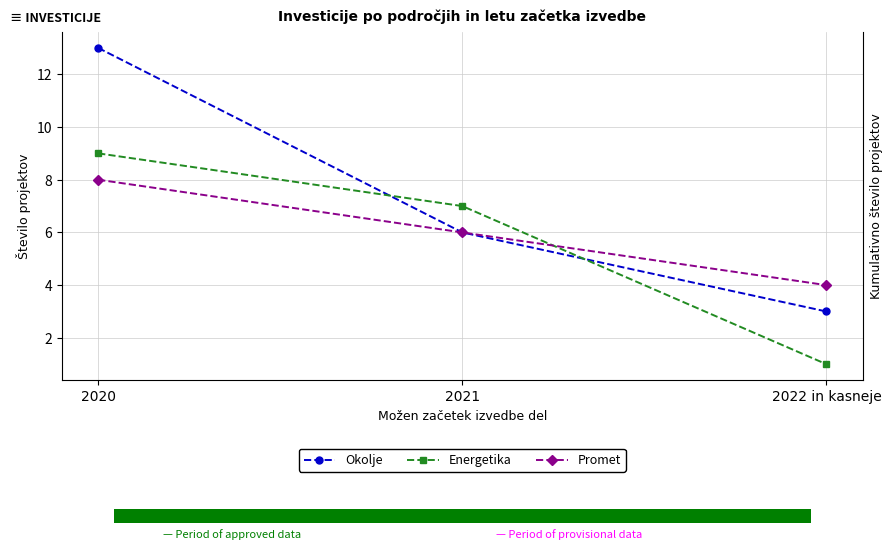

List the series in order of their overall mean, highest first.

Okolje, Promet, Energetika